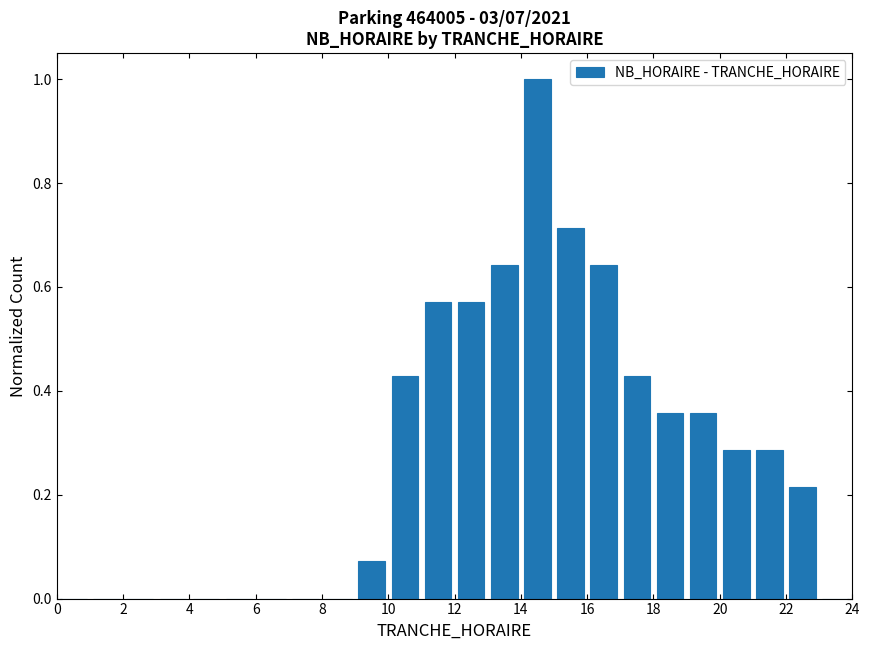

Over which range of the x-axis is the bar tallest?

14 to 15